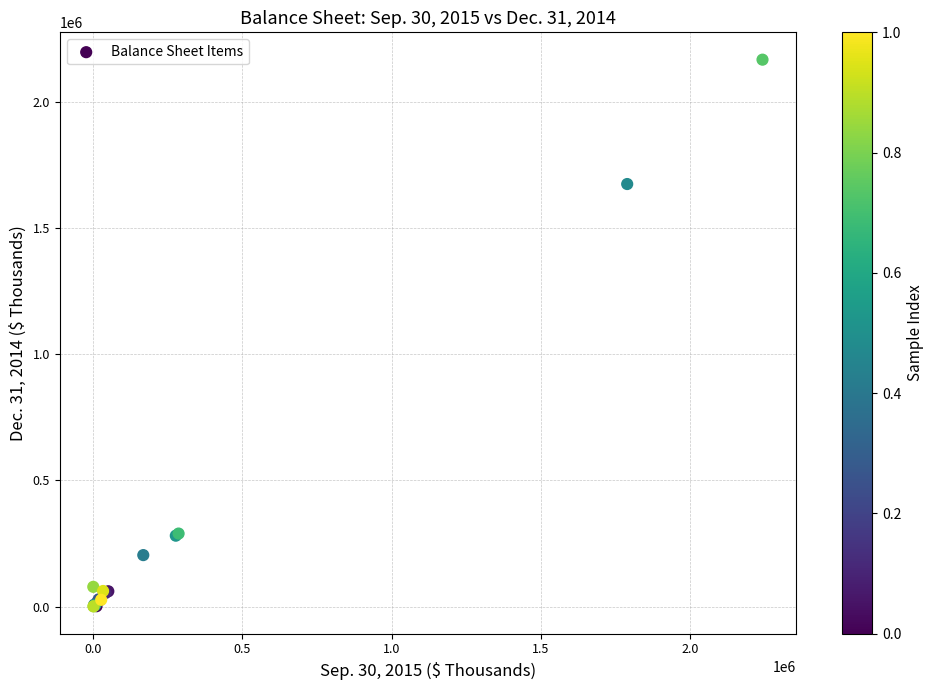

What Y value in the scatter plot is closest to 1083810?

1674281